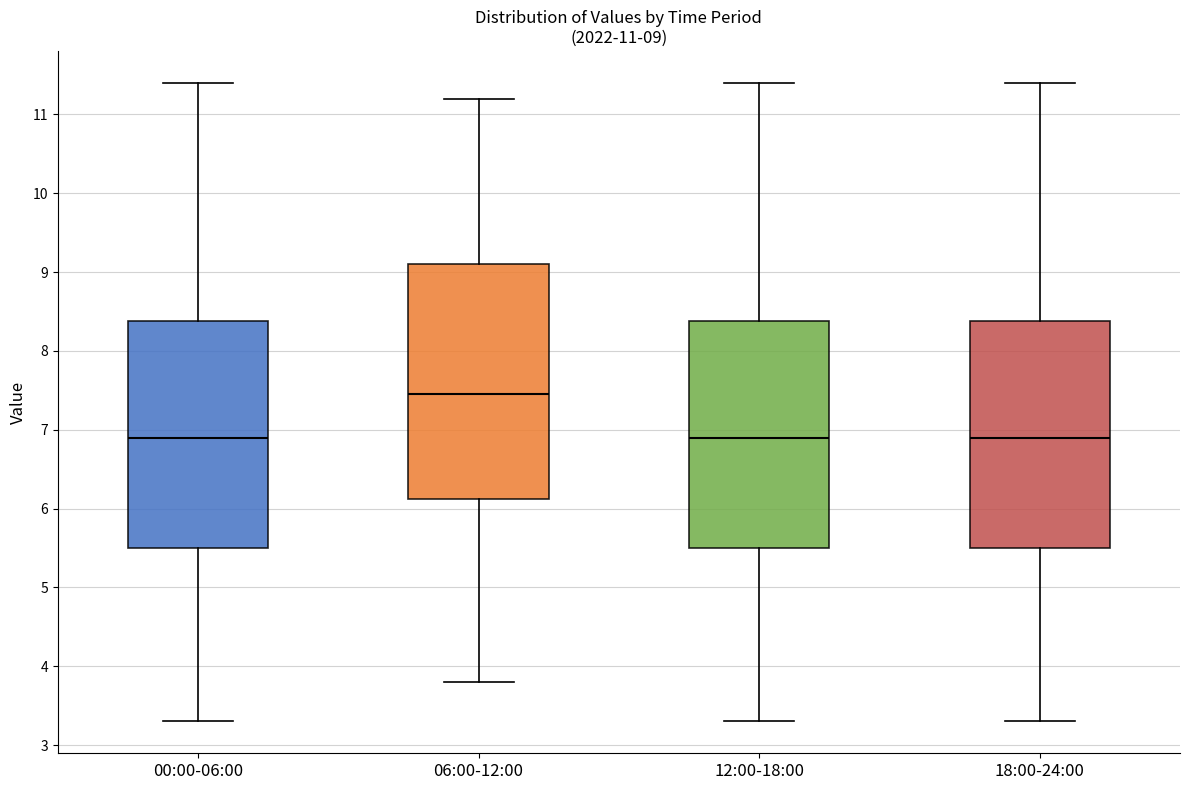

Which box's median line is the highest?

06:00-12:00